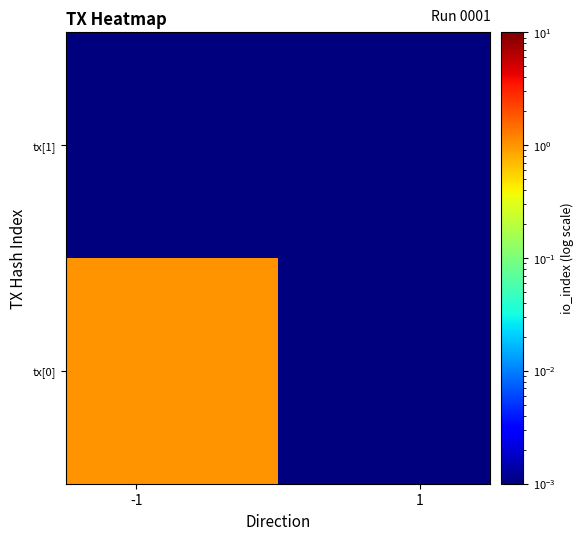

Reading left to right, transcribe all the data shown in this chart.

tx[0]: 1.0	0.0
tx[1]: 0.0	0.0